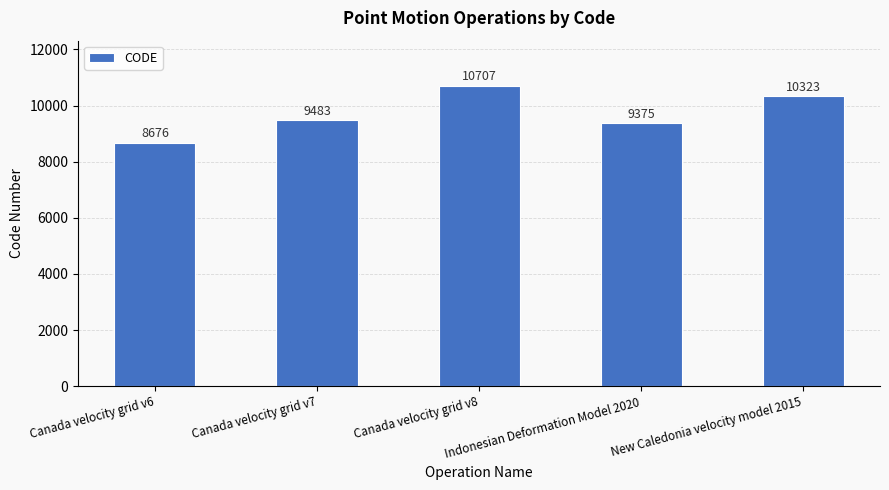

What is the sum of the values at Canada velocity grid v7 and Canada velocity grid v8?

20190